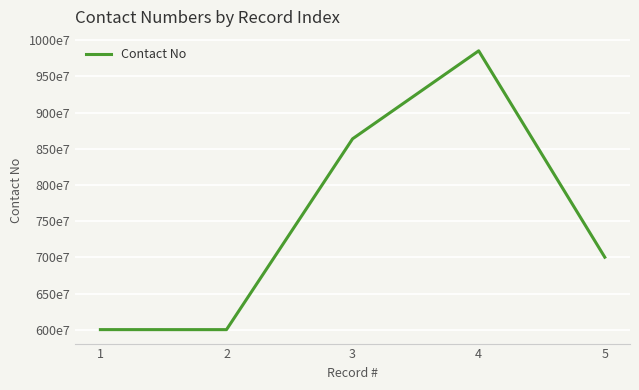

Where does the data first go above 7002344105?

3